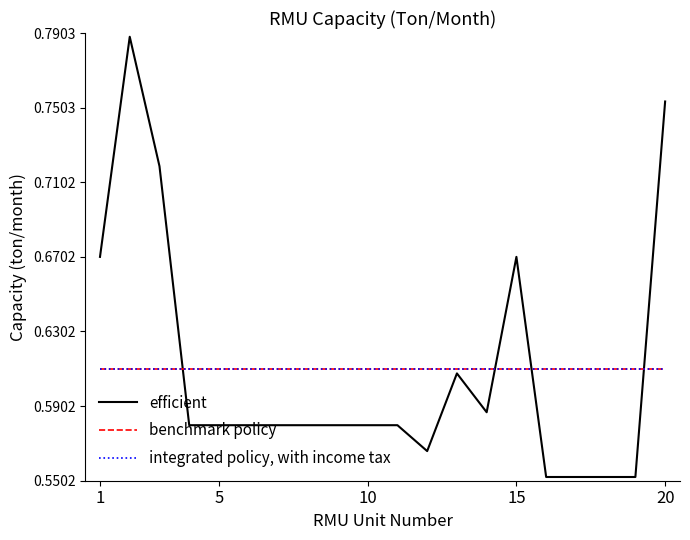

What is the lowest value of the benchmark policy series?

0.6